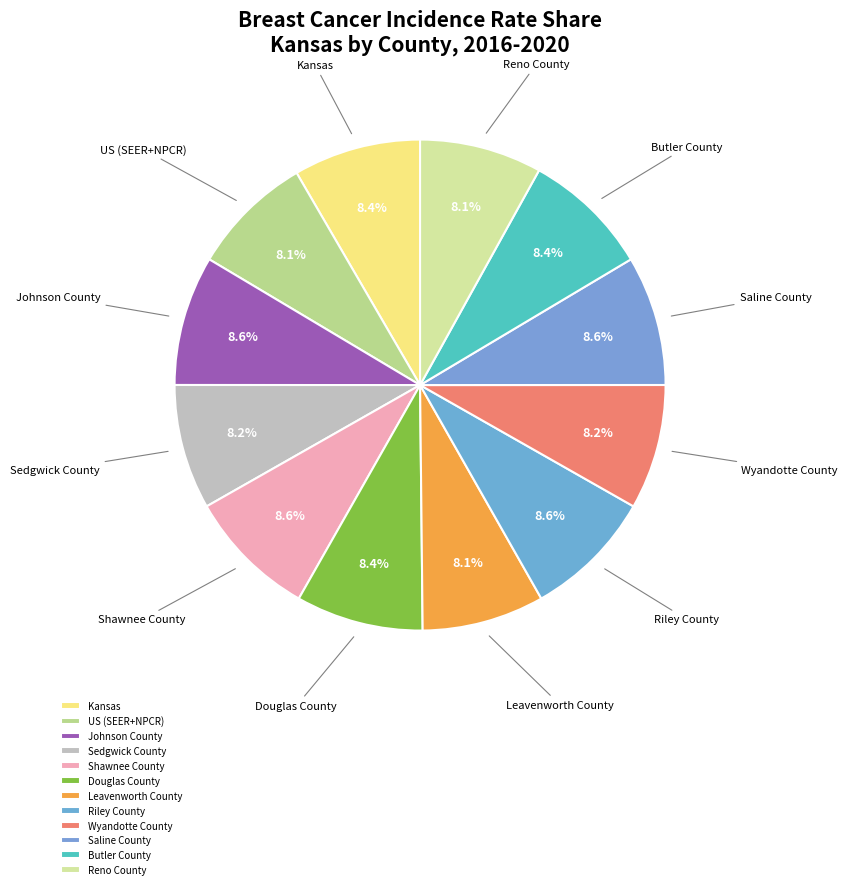

Approximately how many times larger is the value at Reno County compared to Douglas County?

1.0